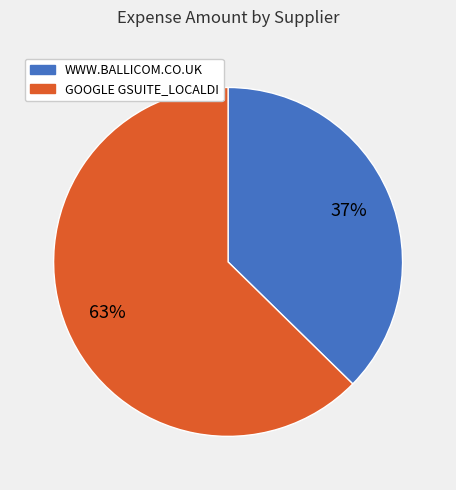

True or false: WWW.BALLICOM.CO.UK accounts for 37% of the total.

True